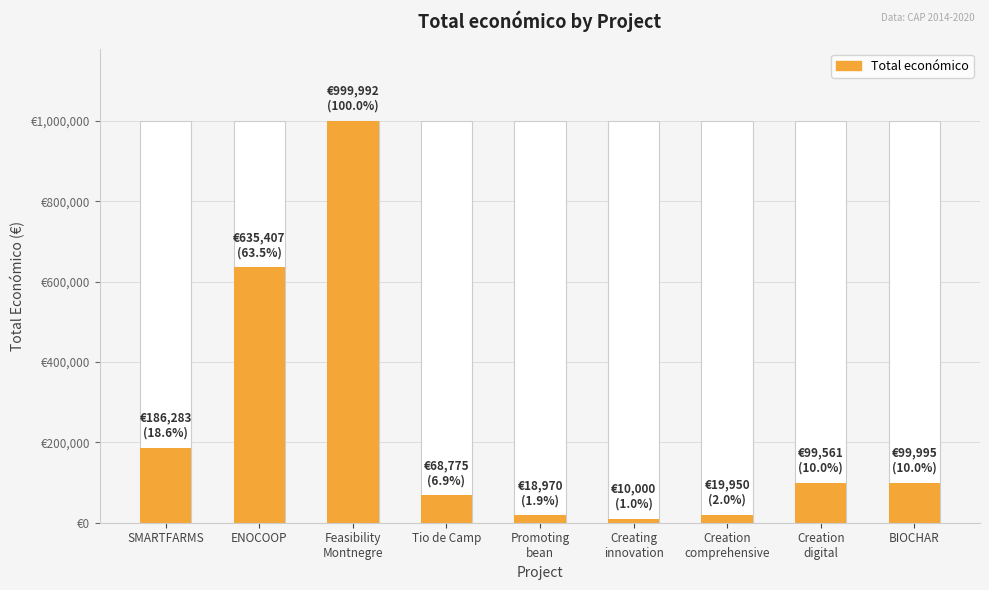

Reading left to right, extract all data points from this chart.

SMARTFARMS=186283	ENOCOOP=635407	Feasibility
Montnegre=999992	Tio de Camp=68775	Promoting
bean=18970	Creating
innovation=10000	Creation
comprehensive=19950	Creation
digital=99561	BIOCHAR=99995